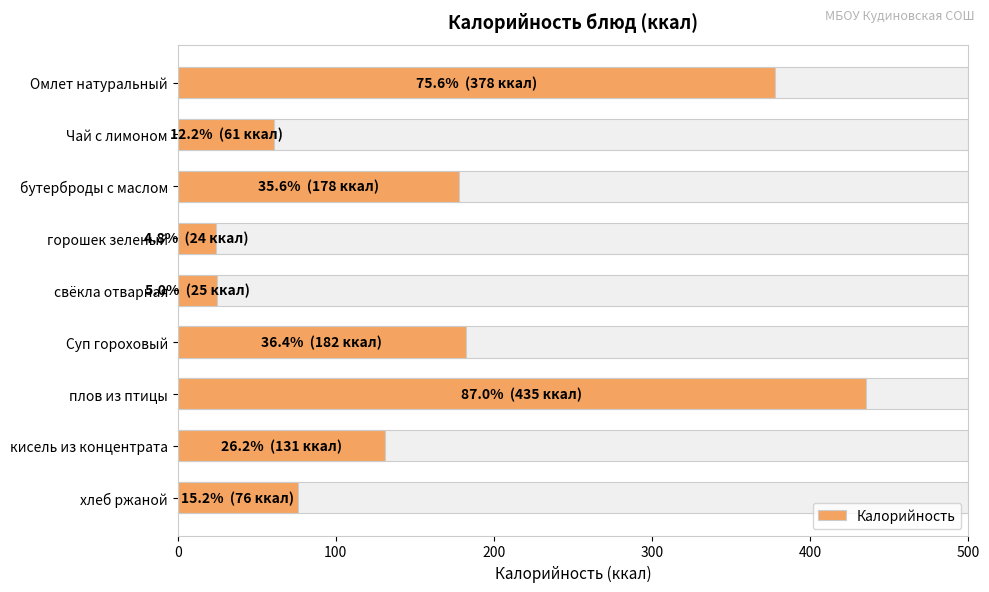

What is the change in value from кисель из концентрата to хлеб ржаной?

-55